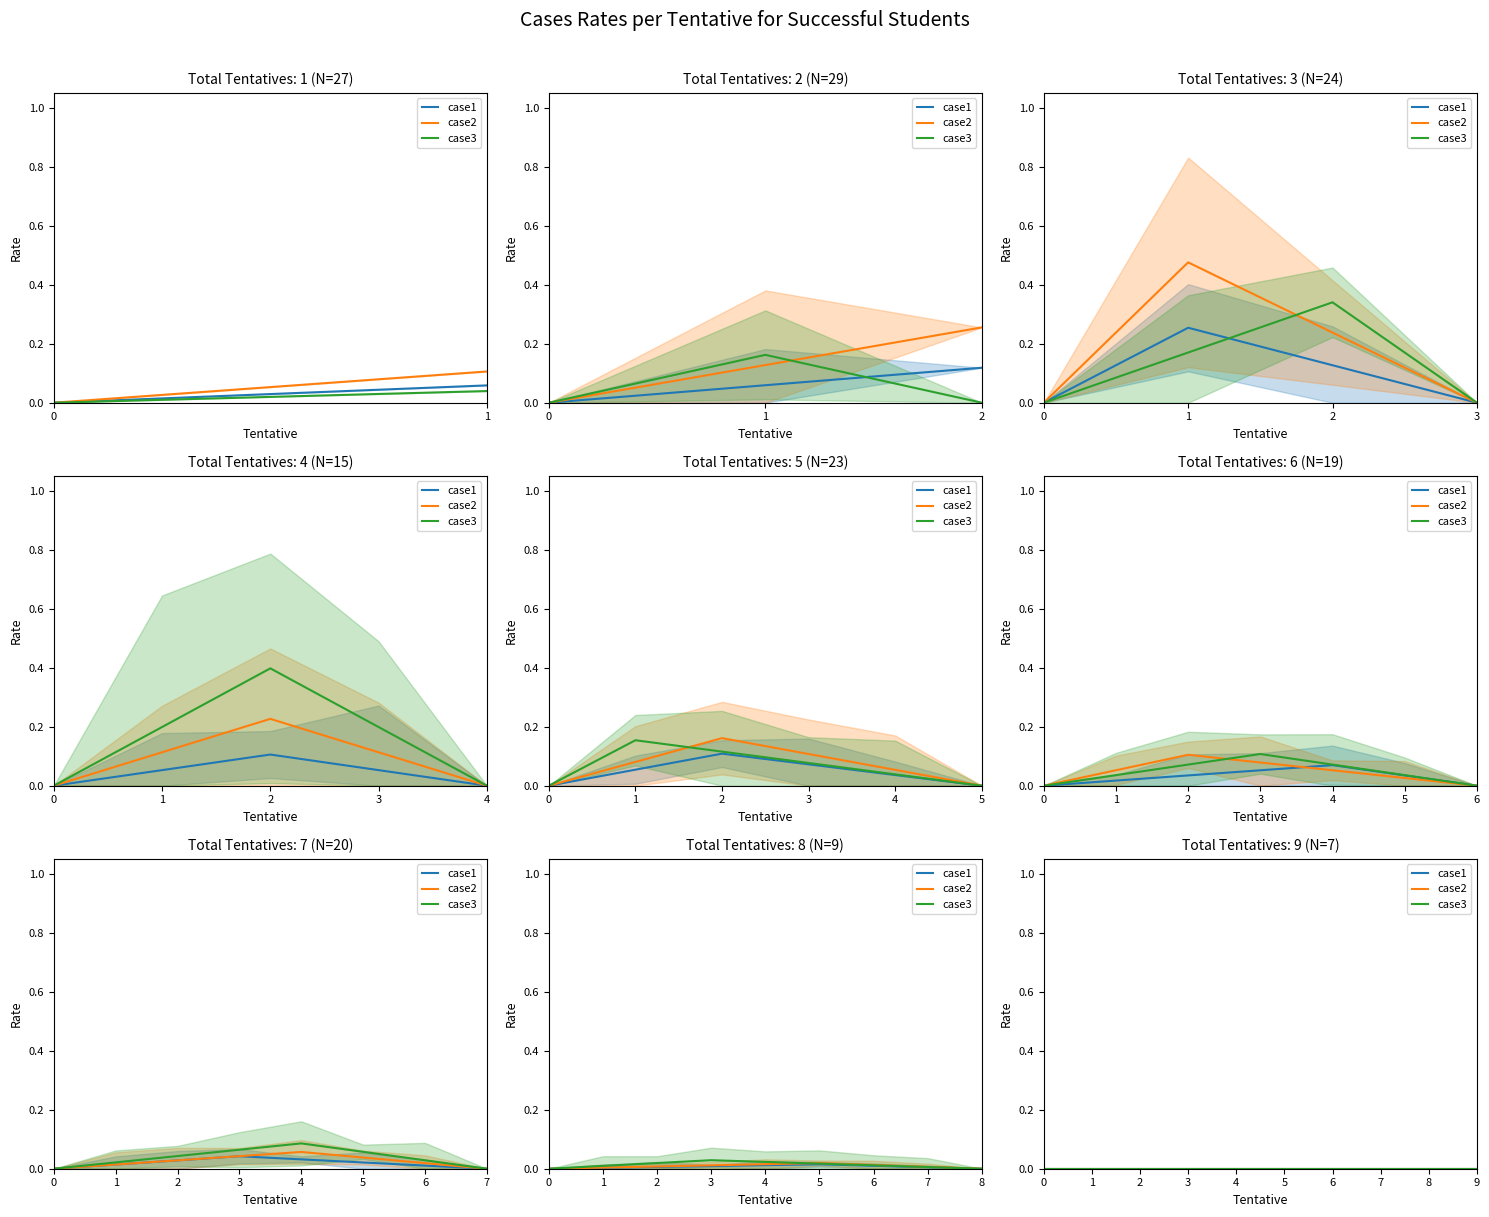

True or false: case3 and case1 intersect in this chart.

True